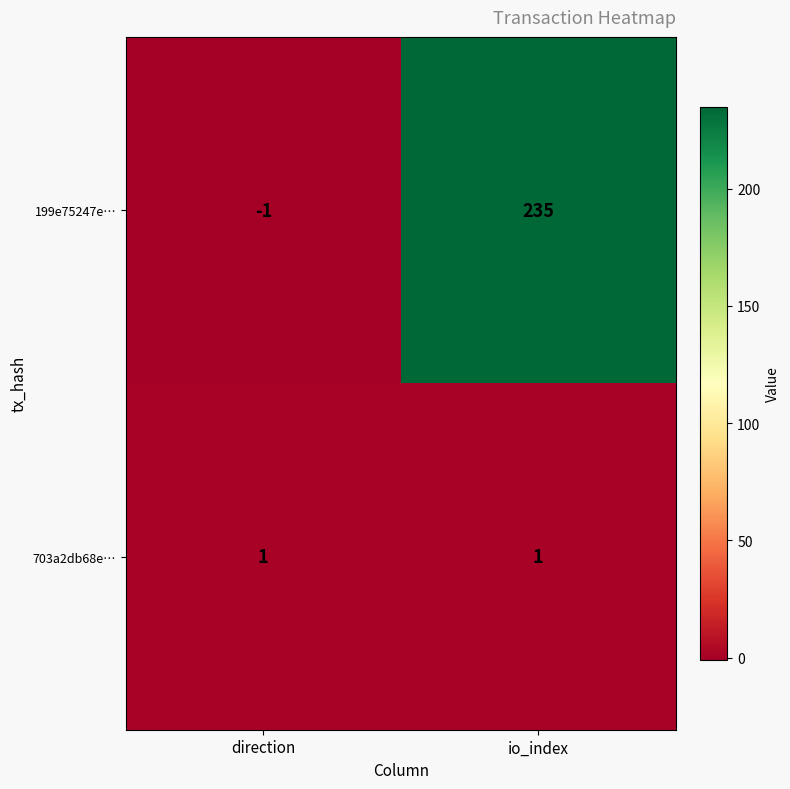

What is the total value across all series at io_index?

236